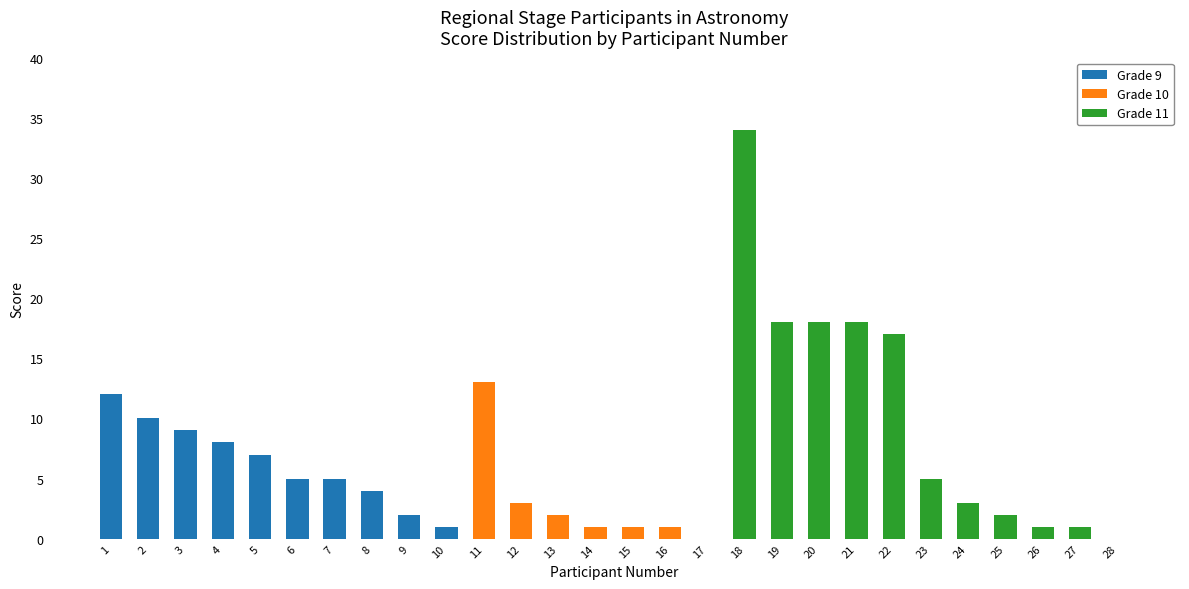

Is it true that Grade 9 equals 0 at 21?

True